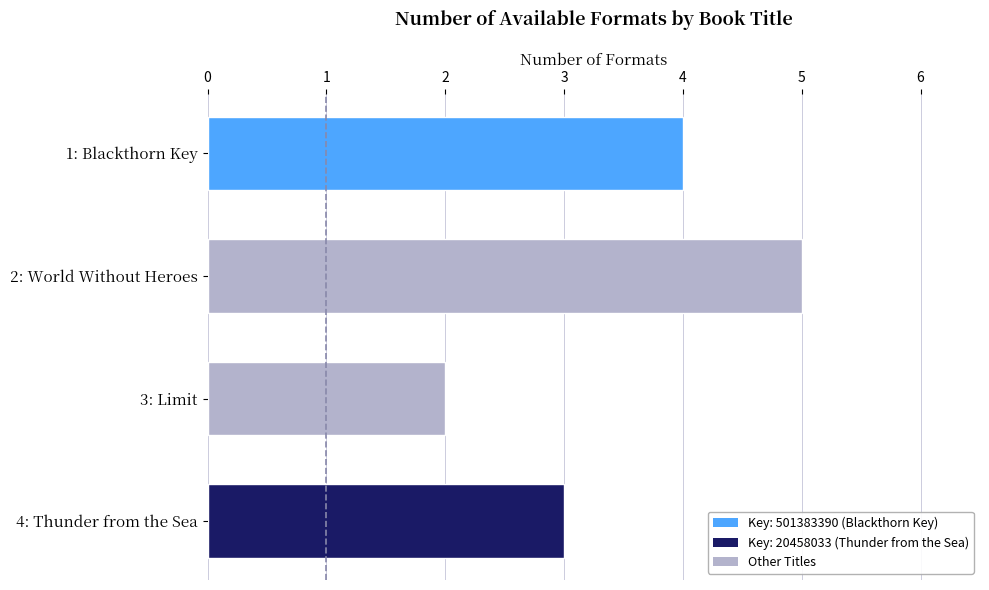

Between 2: World Without Heroes and 1: Blackthorn Key, which is larger?

2: World Without Heroes